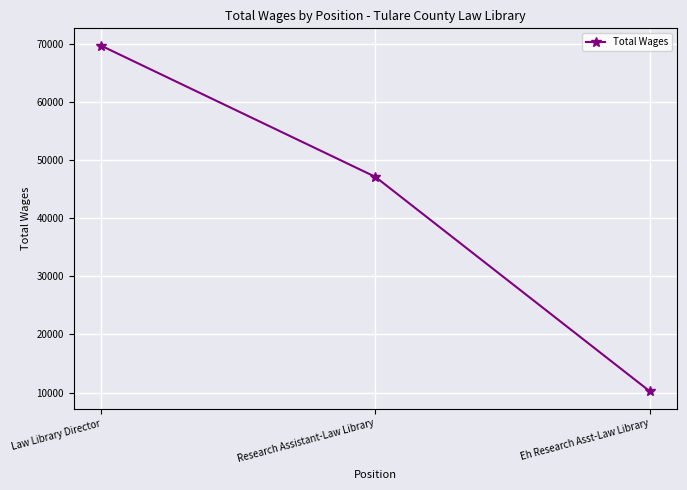

At which category does the chart reach its peak across all series?

Law Library Director